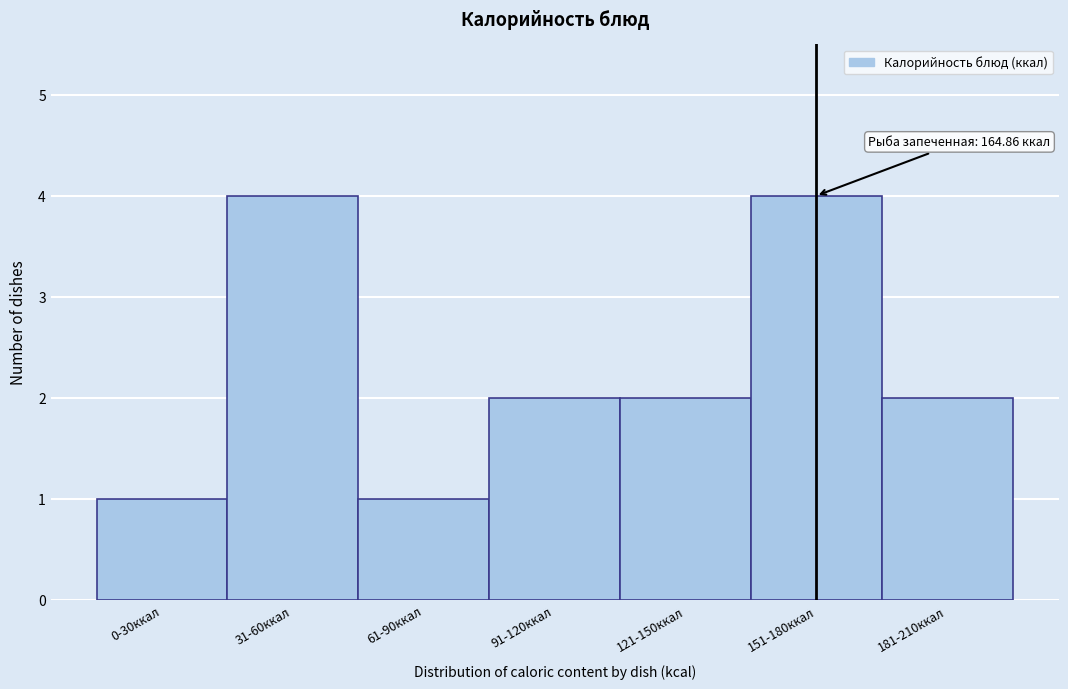

Reading left to right, transcribe all the data shown in this chart.

0-30ккал=1	31-60ккал=4	61-90ккал=1	91-120ккал=2	121-150ккал=2	151-180ккал=4	181-210ккал=2